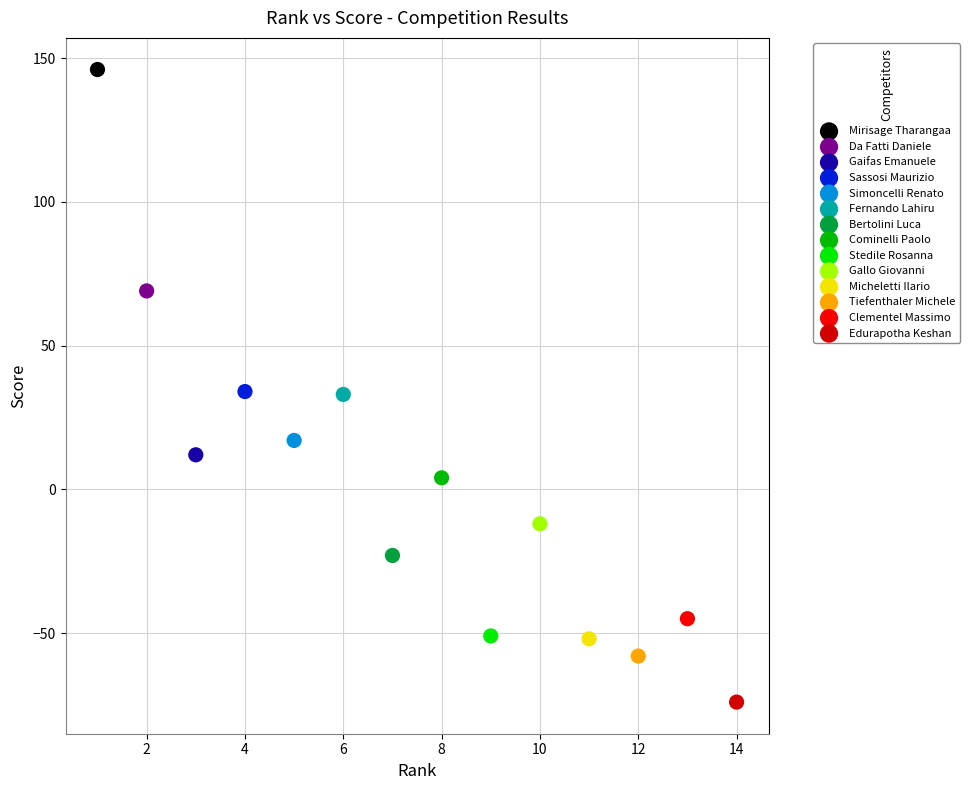

What are all the series names shown in the legend?

Mirisage Tharangaa, Da Fatti Daniele, Gaifas Emanuele, Sassosi Maurizio, Simoncelli Renato, Fernando Lahiru, Bertolini Luca, Cominelli Paolo, Stedile Rosanna, Gallo Giovanni, Micheletti Ilario, Tiefenthaler Michele, Clementel Massimo, Edurapotha Keshan